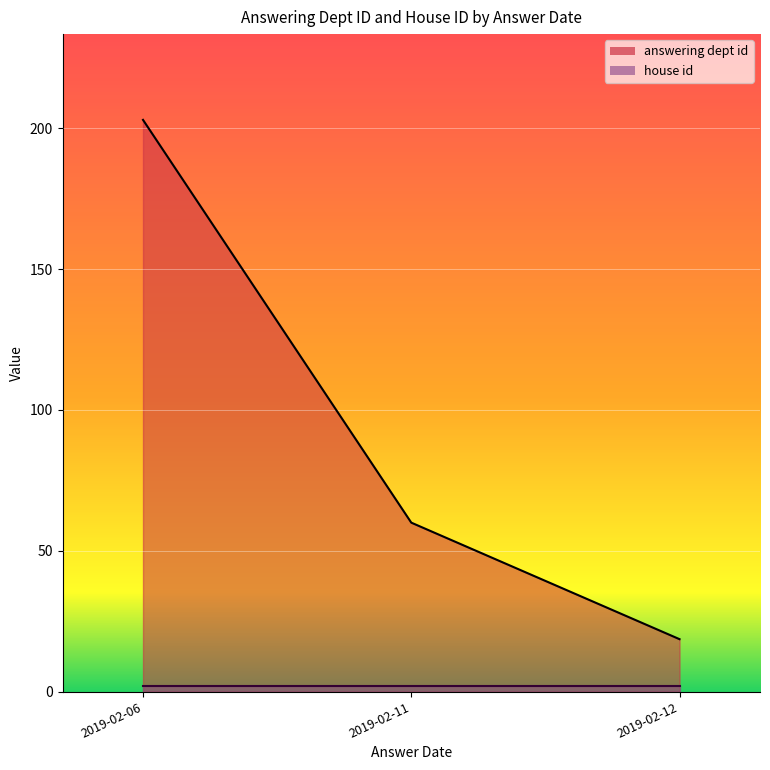

How many lines are shown in the chart?

2